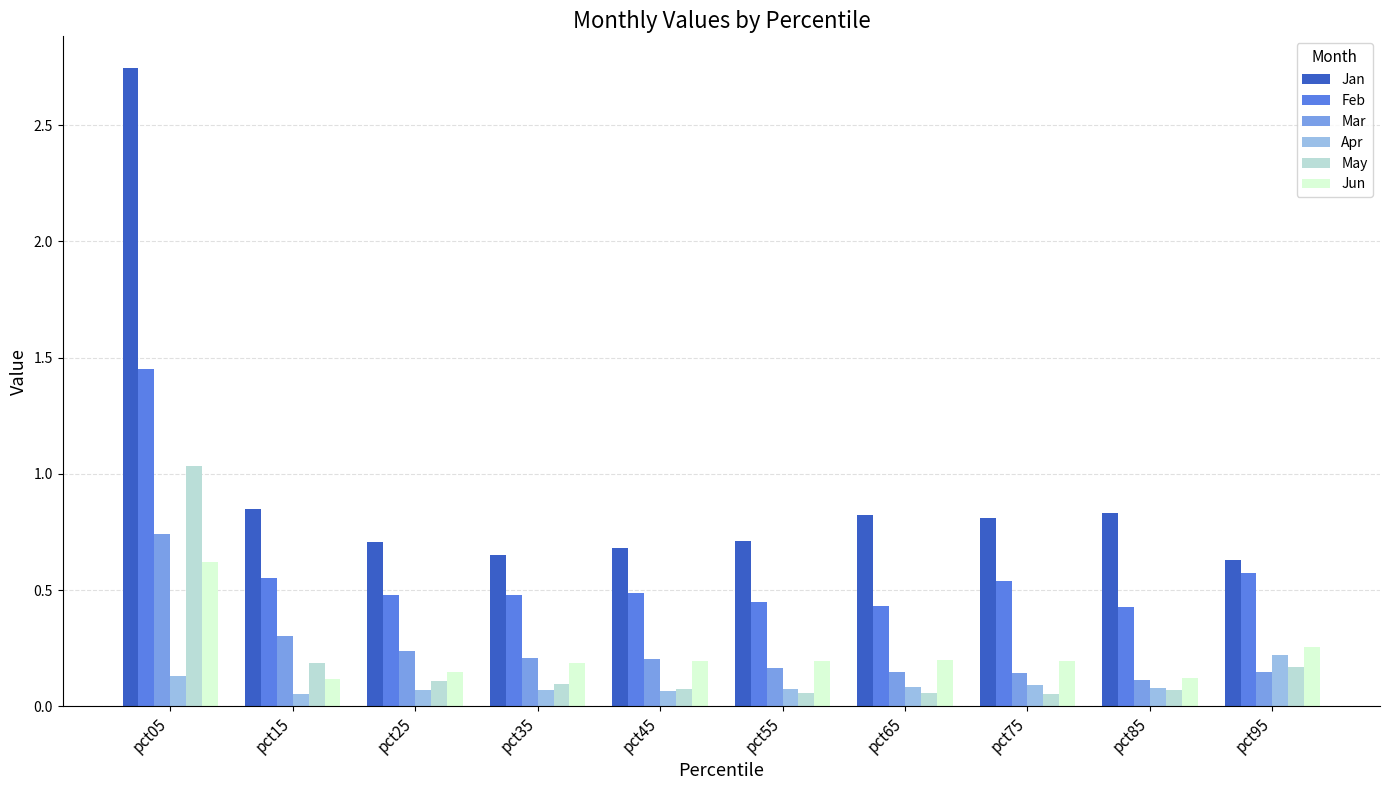

True or false: Jun has a value of 0.1 at pct45.

False